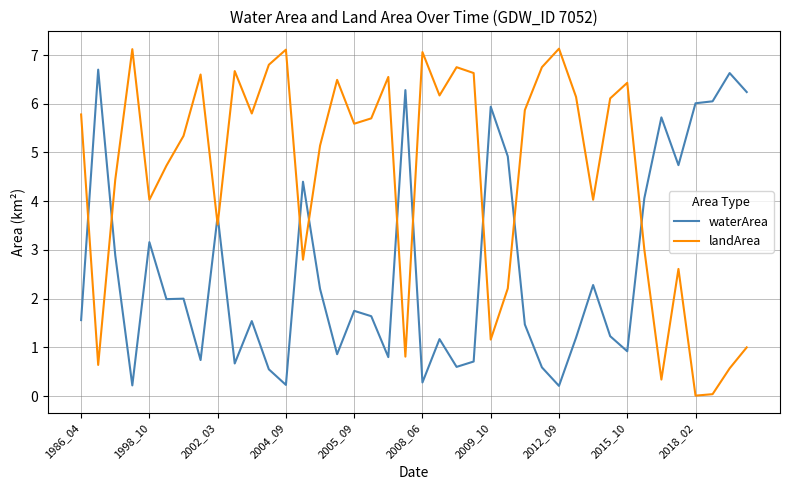

Which series has the largest total across all categories?

landArea